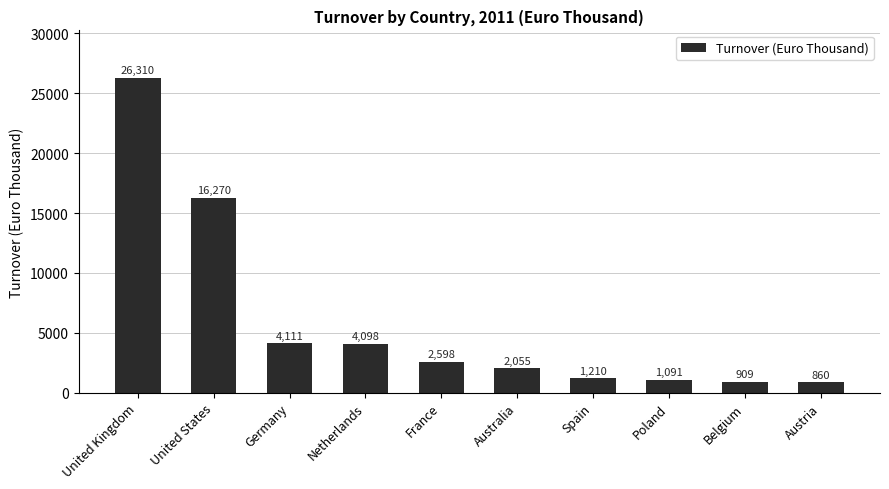

At which category does the chart reach its peak across all series?

United Kingdom